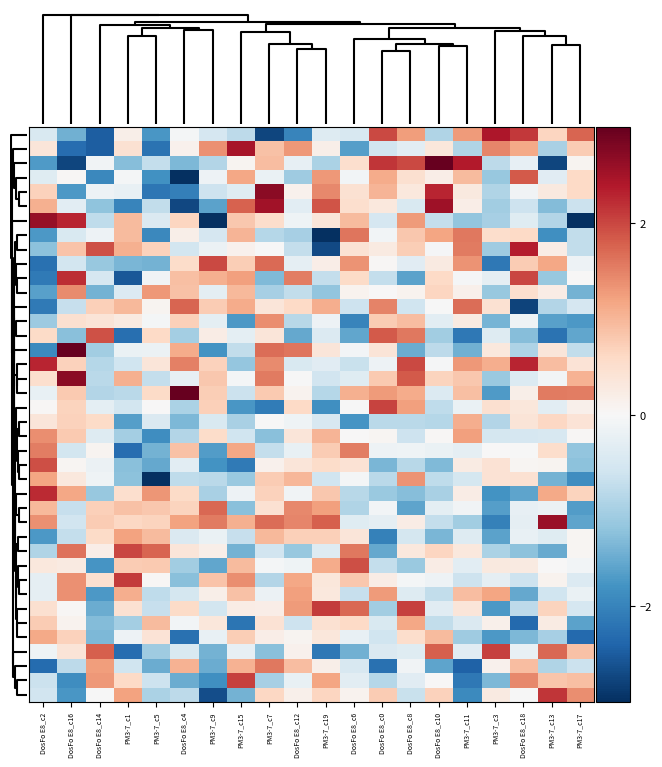

What is the smallest value displayed?

-3.7